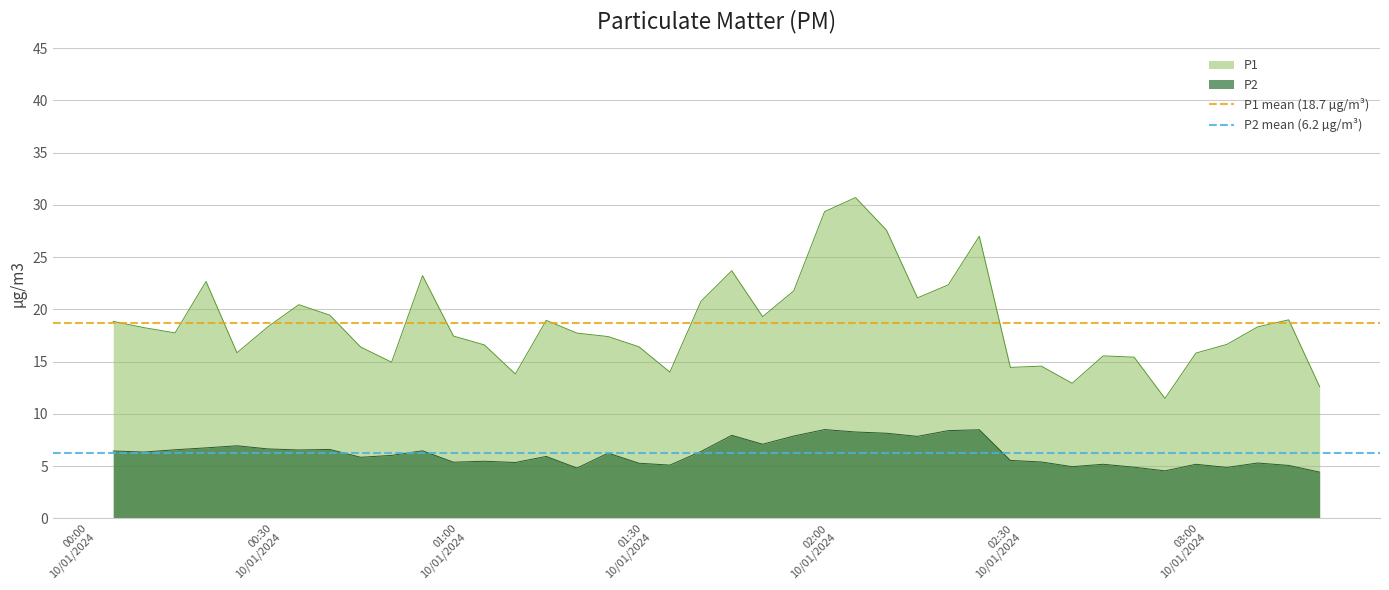

What is the lowest value of the P2 series?

4.4